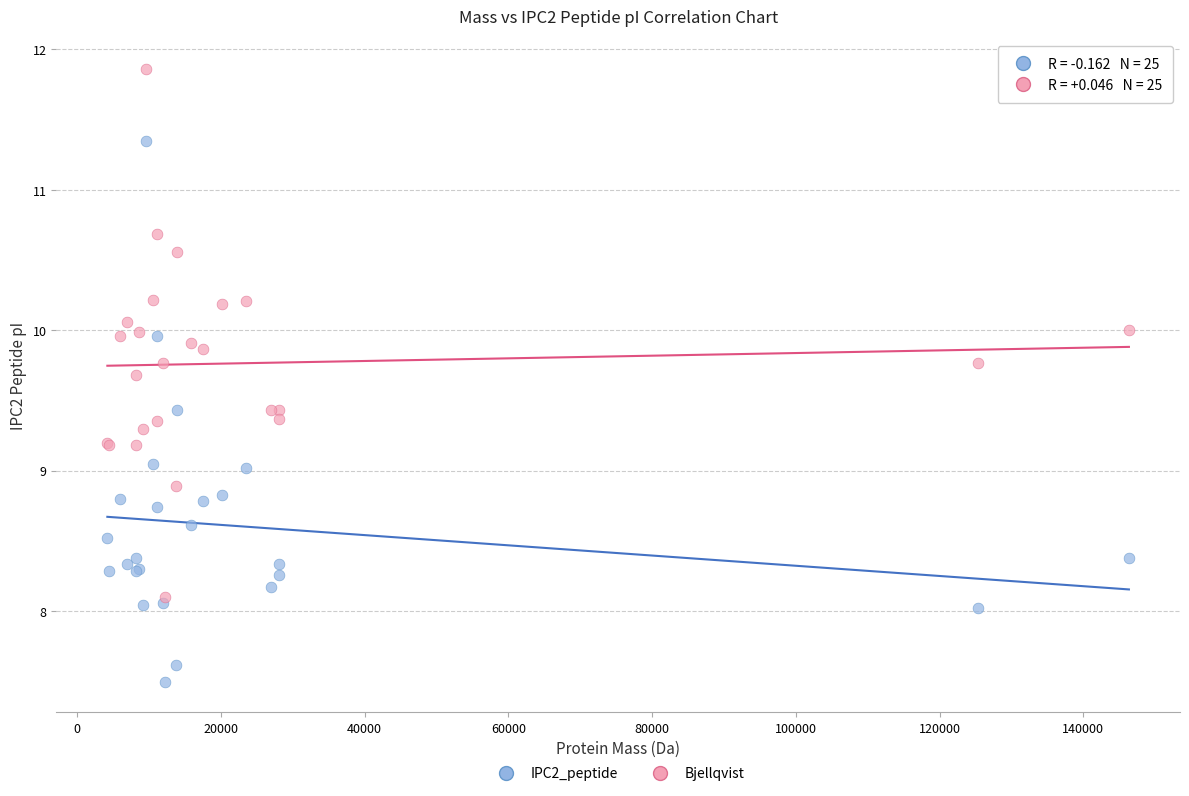

What are all the series names shown in the legend?

IPC2_peptide, Bjellqvist